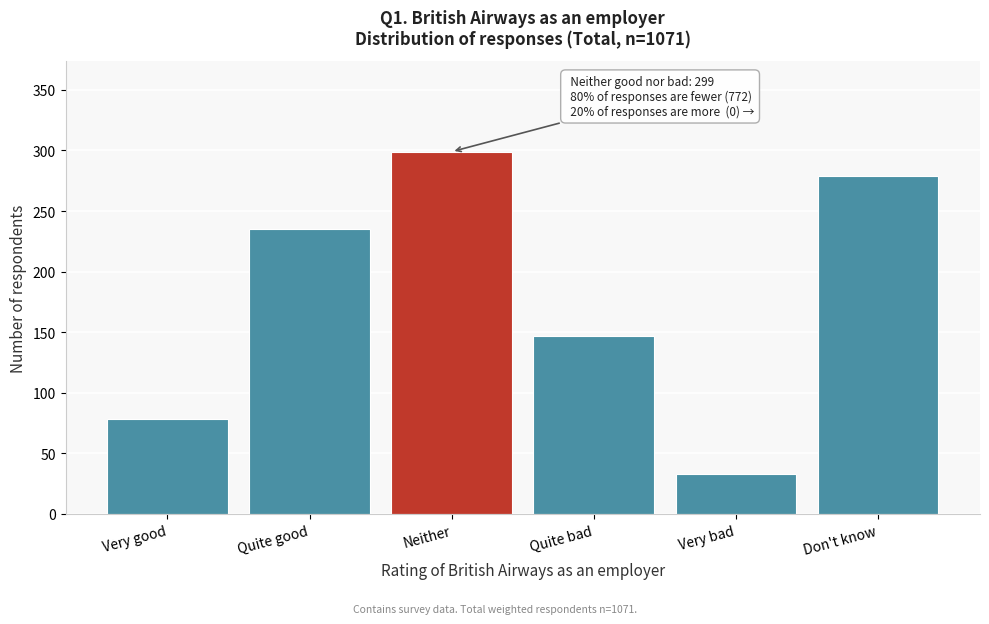

Reading left to right, what are all the values shown in this chart?

Very good=78	Quite good=235	Neither=299	Quite bad=147	Very bad=33	Don't know=279